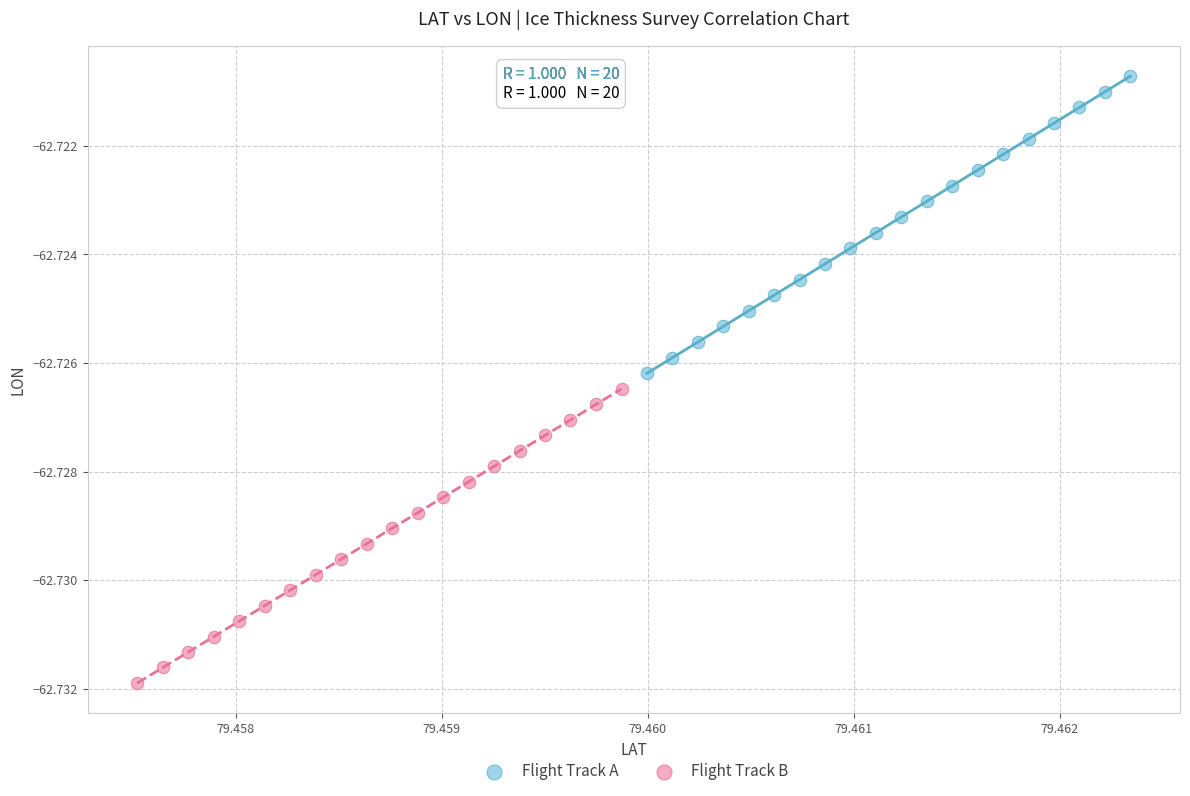

Which series contains the highest Y value?

Flight Track A